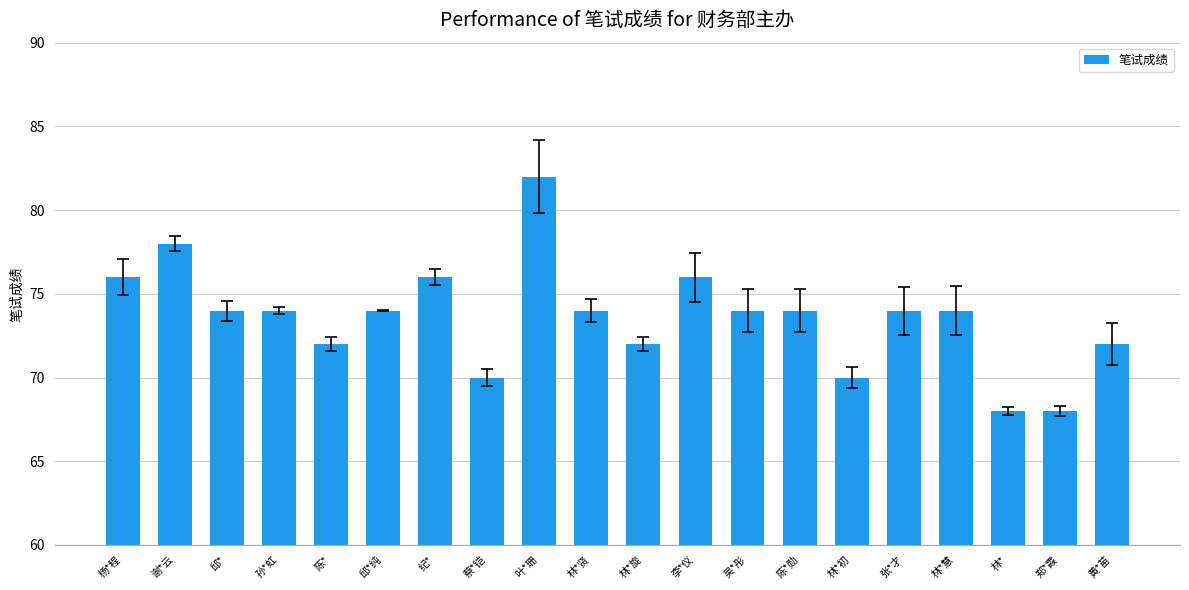

What value does the data have at 林*慧?

74